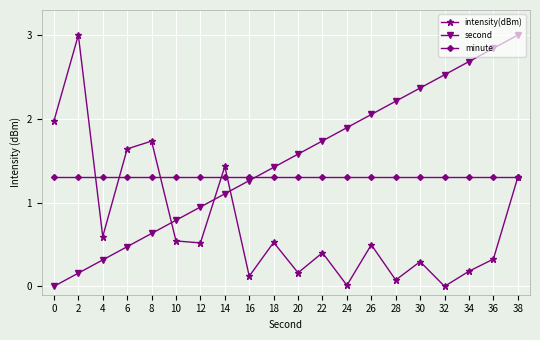

Is this an area chart (filled region under the line)?

No